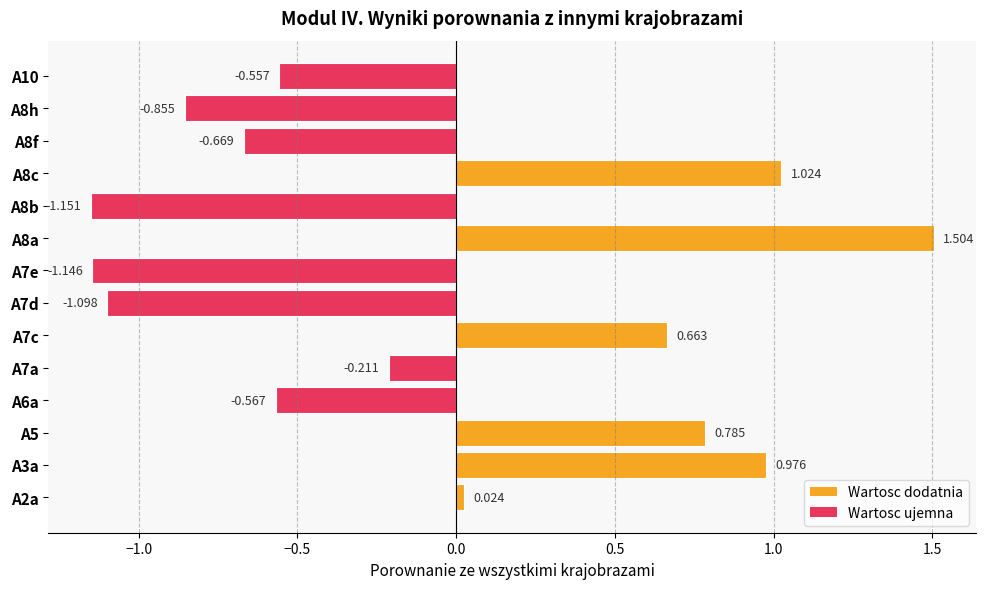

How many bars are there in total?

14